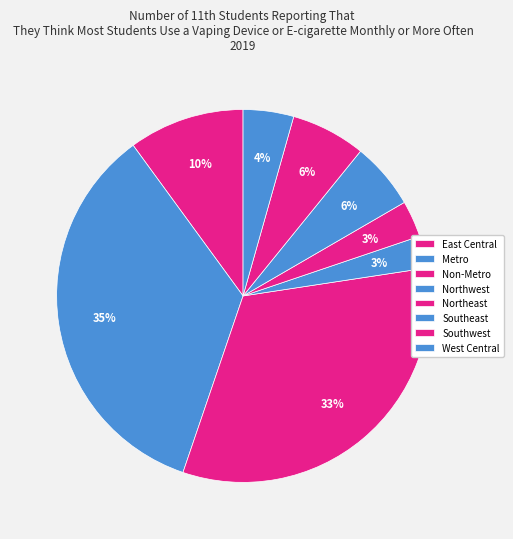

Count the number of slices in the pie.

8